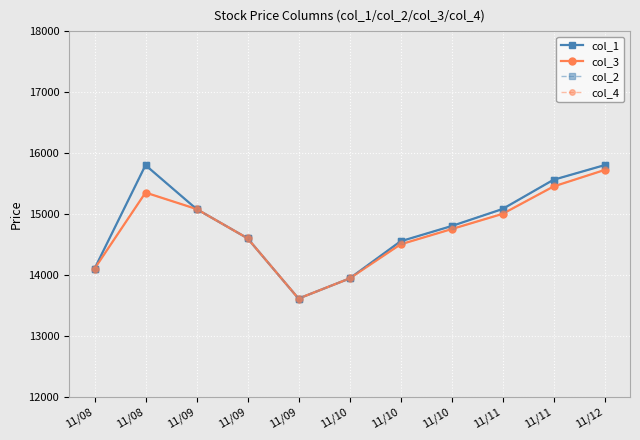

True or false: col_2 has a value of 24131 at 11/09.

False